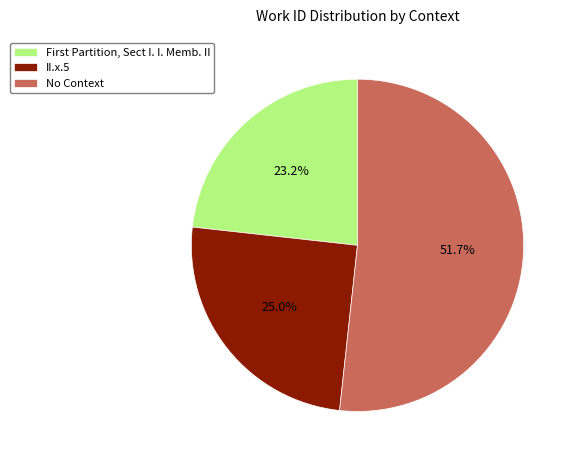

To the nearest percent, what is the combined percentage of No Context and II.x.5?

77%